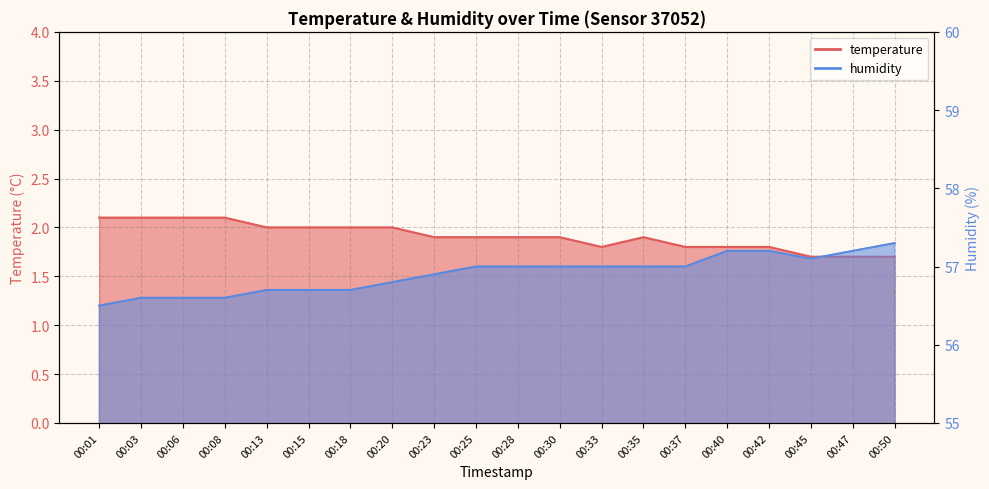

What is the minimum value shown in the chart?

1.7